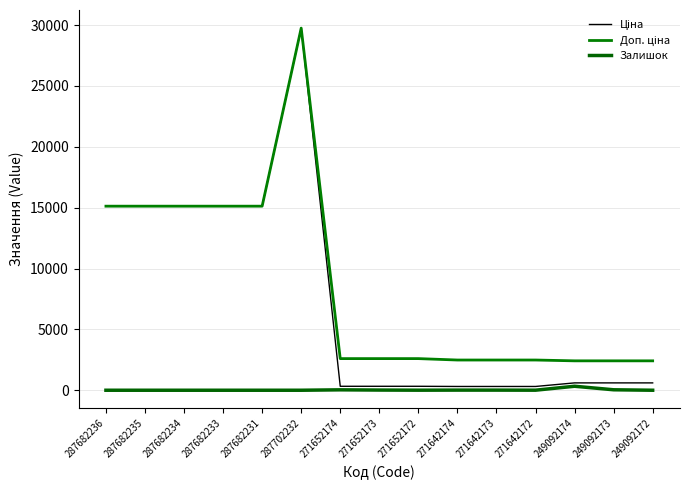

Does the chart have visible grid lines?

Yes